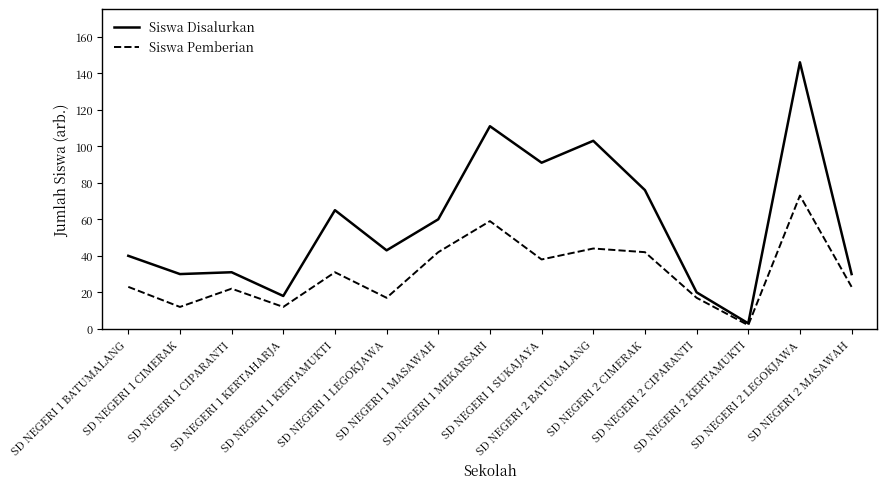

What is the total value across all series at SD NEGERI 1 LEGOKJAWA?

60